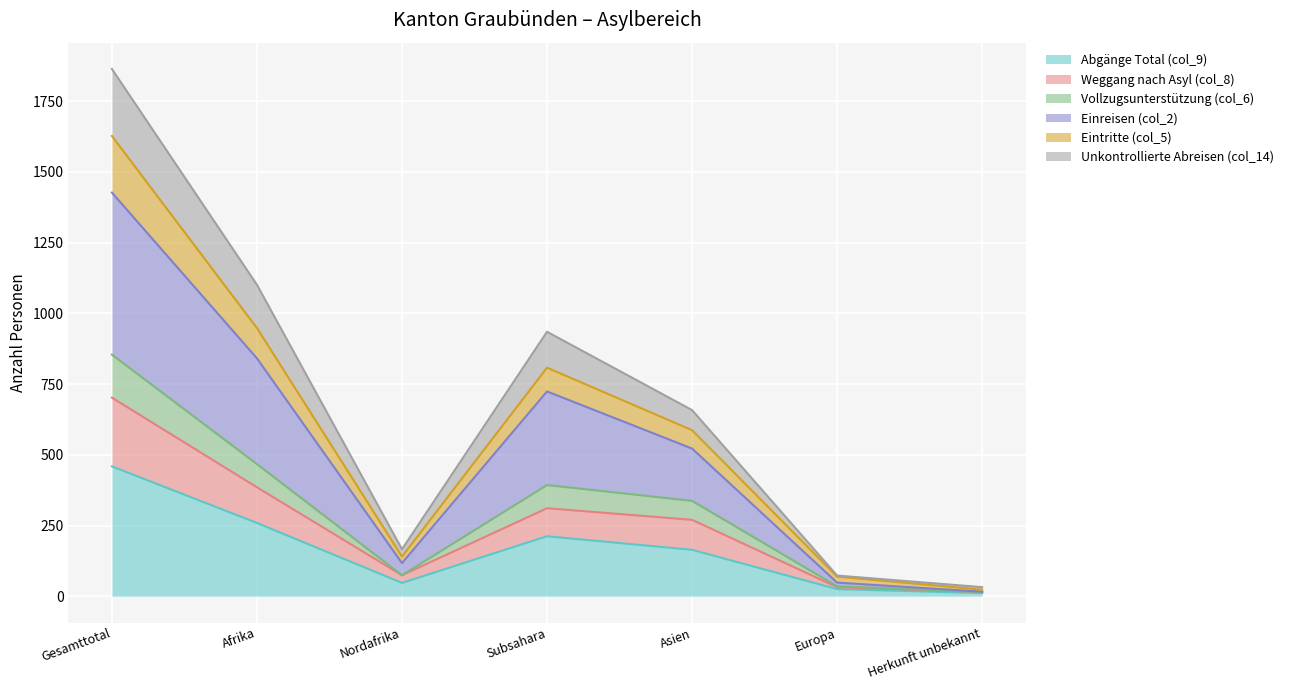

At which label does Abgänge Total (col_9) reach its peak?

Gesamttotal